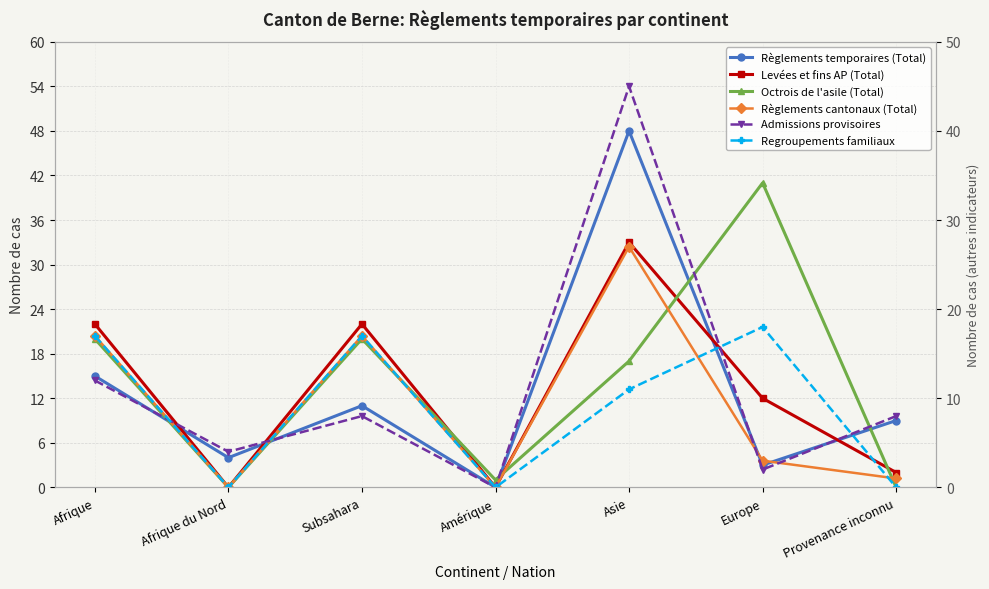

What is the difference between the Regroupements familiaux values at Asie and Europe?

7